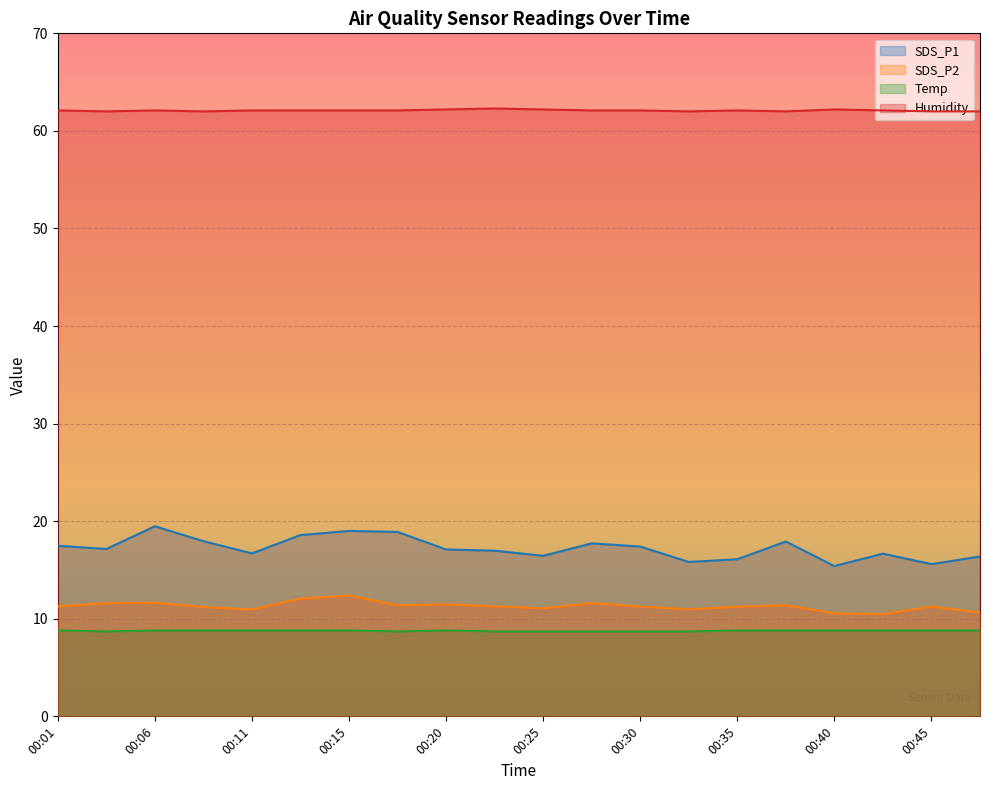

Which category has the highest value in the Temp series?

00:01